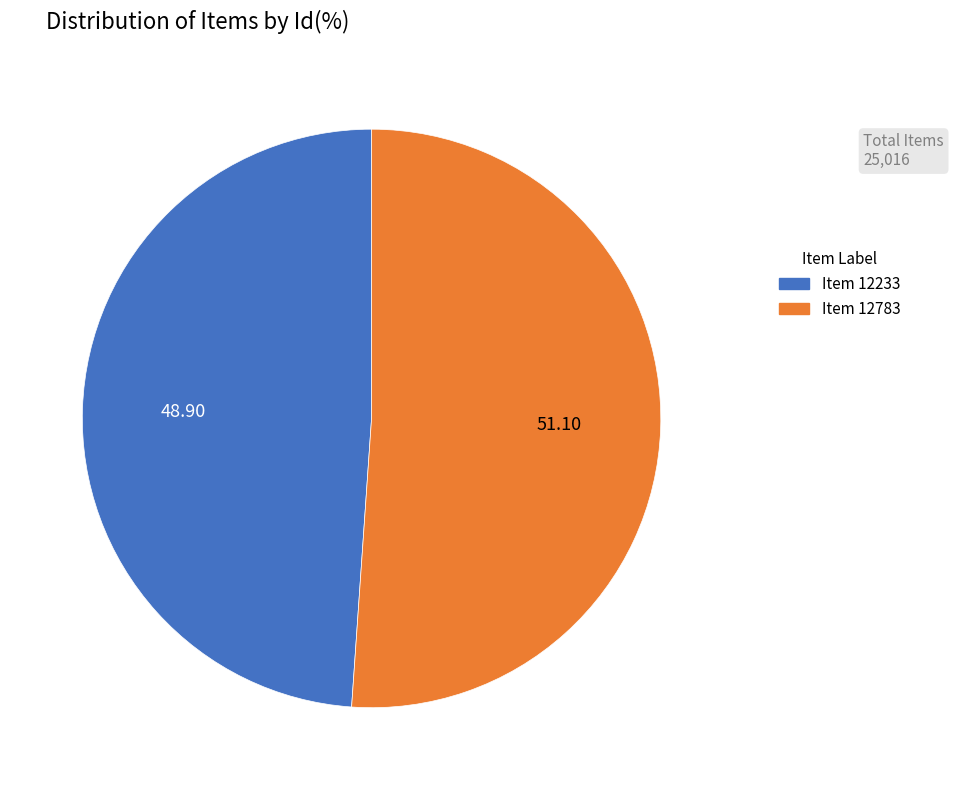

Does any single category account for the majority?

Yes